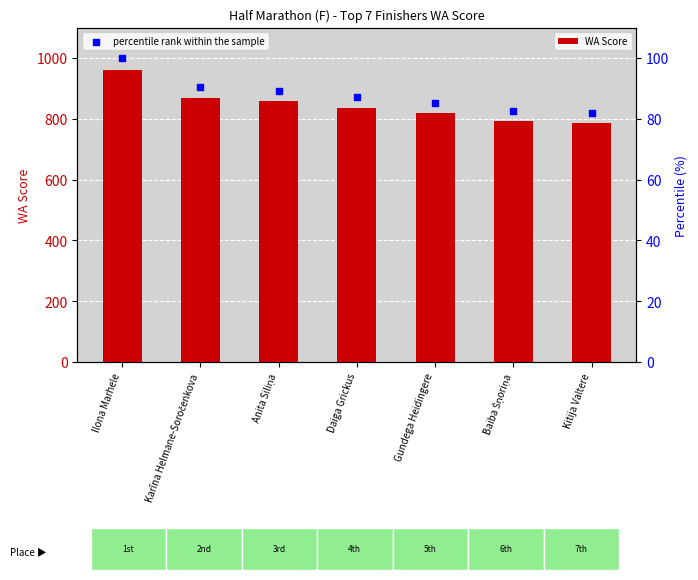

What is the total value across all series at Daiga Grickus?

924.1